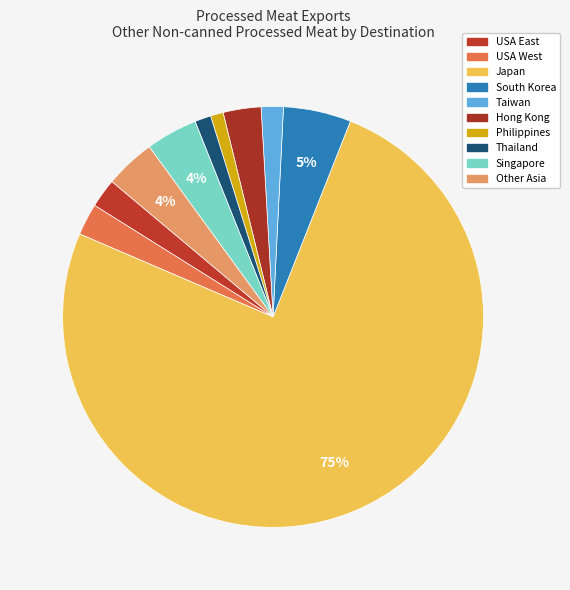

To the nearest percent, what is the difference between the South Korea and Philippines slice percentages?

4%